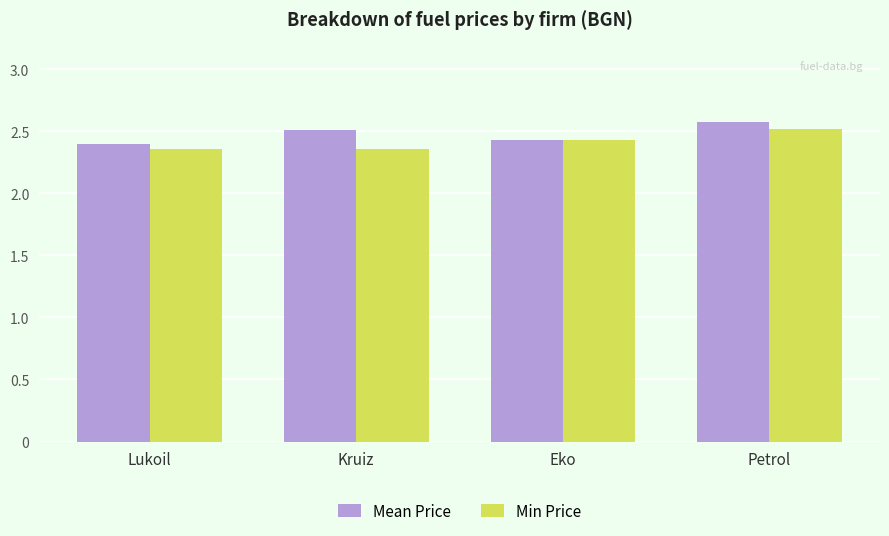

What is the total value across all series at Kruiz?

4.9